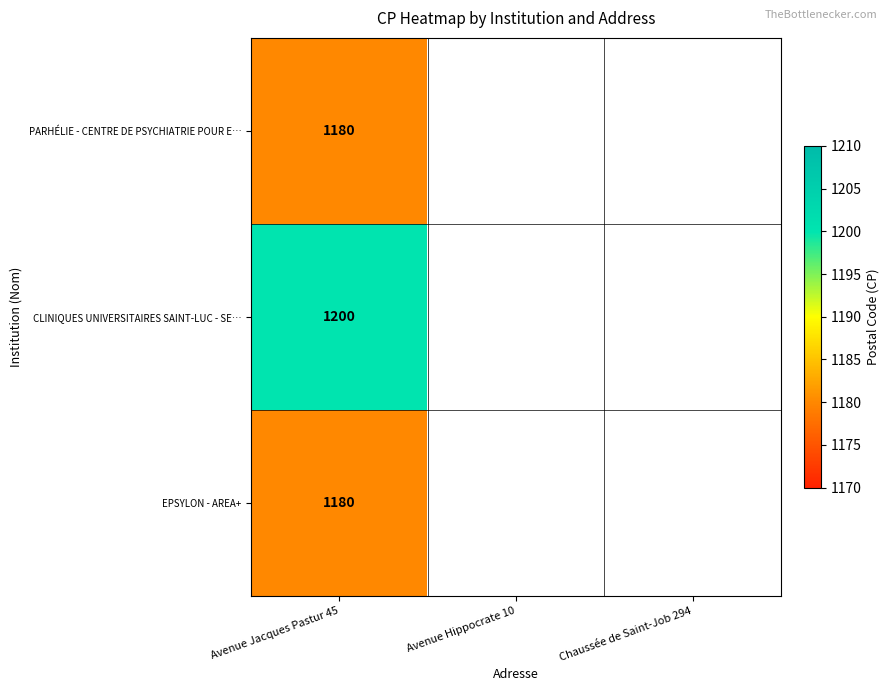

What is the total value across all series at Avenue Jacques Pastur 45?

3560